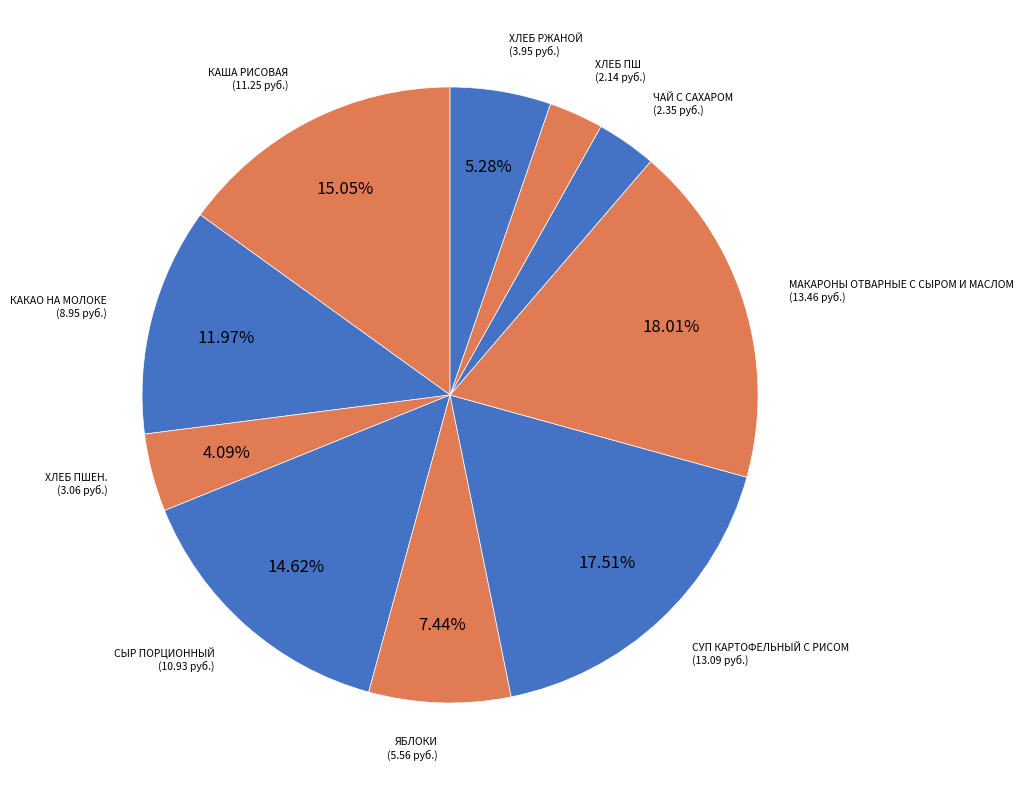

The ЯБЛОКИ slice represents 15% of the pie. True or false?

False